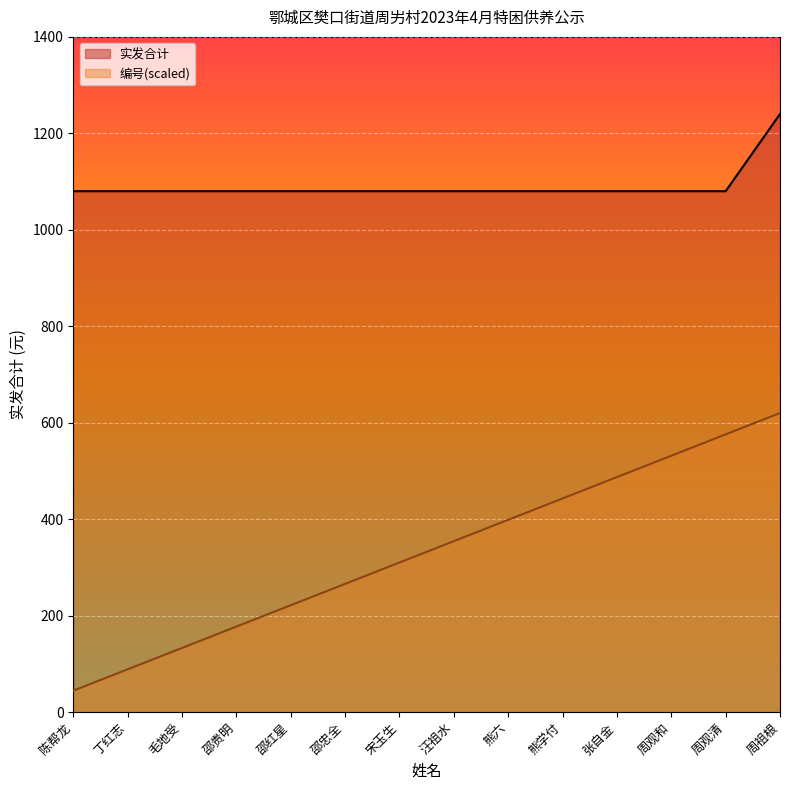

True or false: 编号 has a value of 617.2 at 汪祖水.

False